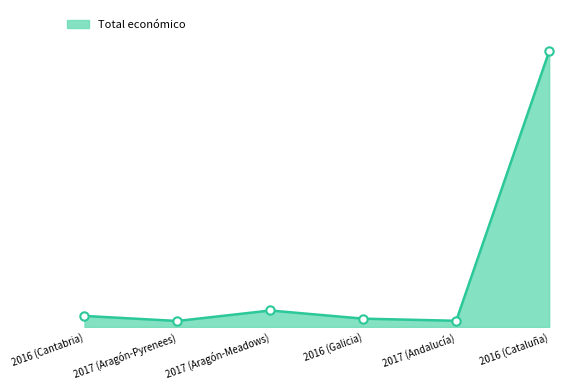

At which label does the data first exceed 7980?

2017 (Aragón-Meadows)